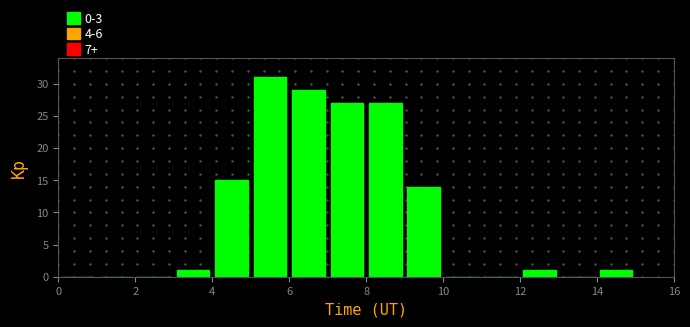

What is the height of the bar covering 8 to 9 on the x-axis? The values are not printed on the chart, so give them approximately, as read against the axis.

27